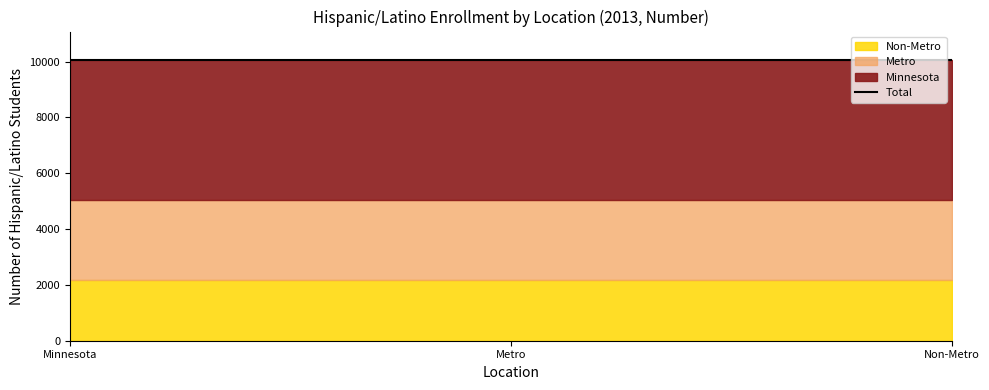

The value of Metro at Number is 3734.0. True or false?

False